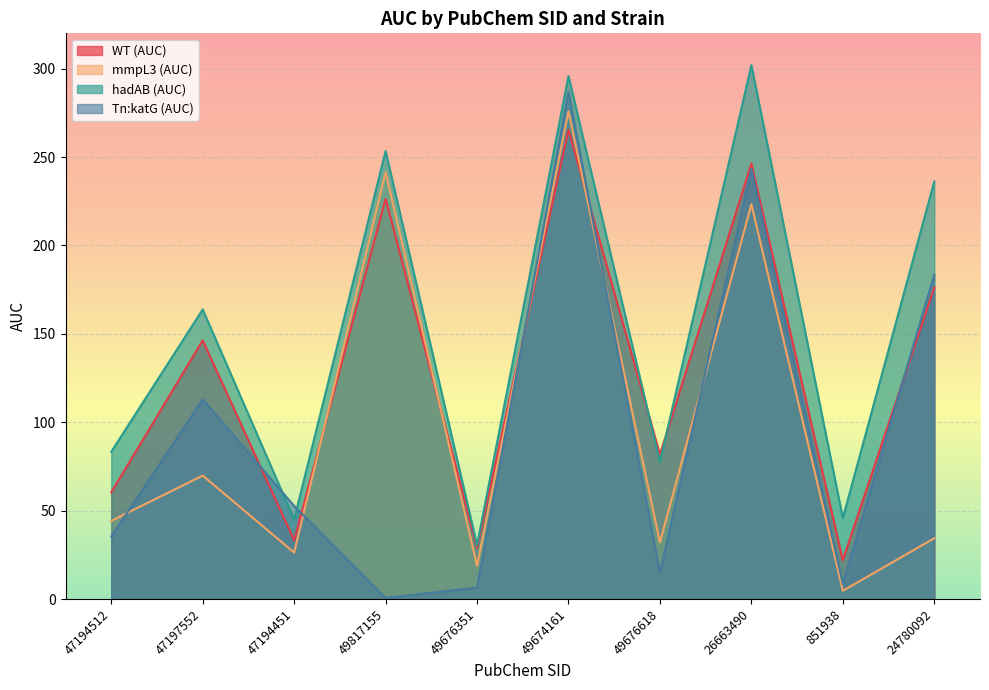

What is the value of the Tn:katG (AUC) point at the 4th from the left?

0.6